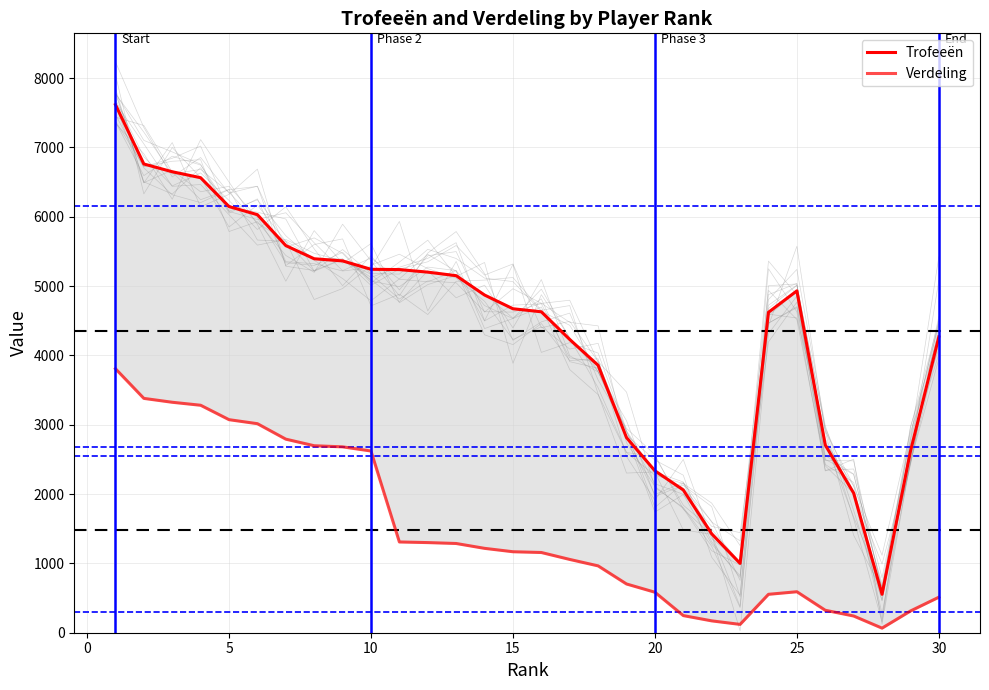

How many series are shown in this chart?

2